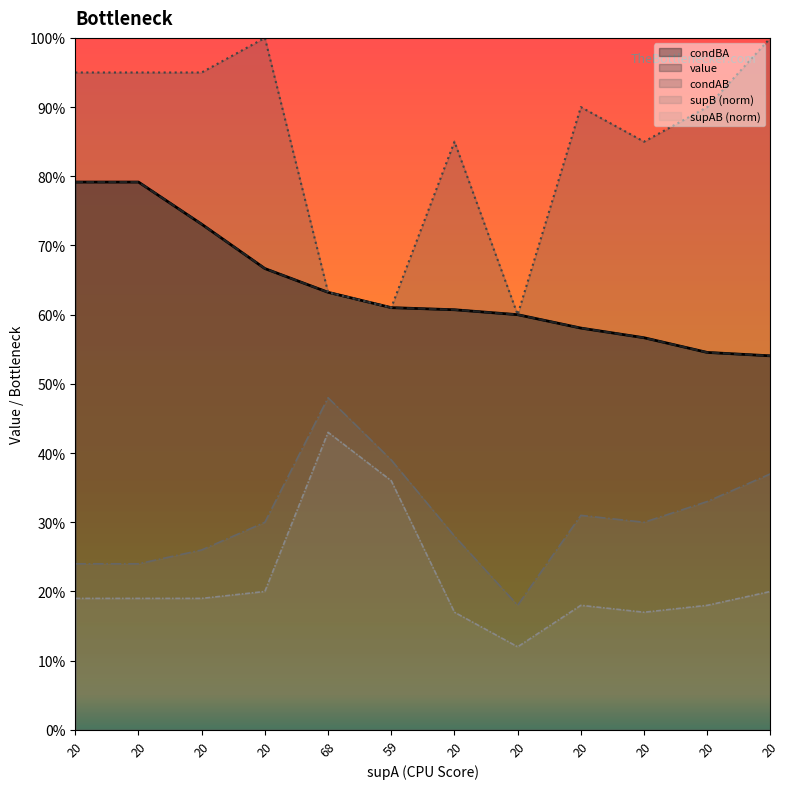

Reading right to left, transcribe all the data shown in this chart.

condBA: 20=0.5	20=0.5	20=0.6	20=0.6	20=0.6	20=0.6	59=0.6	68=0.6	20=0.7	20=0.7	20=0.8	20=0.8
value: 20=0.5	20=0.5	20=0.6	20=0.6	20=0.6	20=0.6	59=0.6	68=0.6	20=0.7	20=0.7	20=0.8	20=0.8
condAB: 20=1.0	20=0.9	20=0.8	20=0.9	20=0.6	20=0.8	59=0.6	68=0.6	20=1.0	20=0.9	20=0.9	20=0.9
supB: 20=0.4	20=0.3	20=0.3	20=0.3	20=0.2	20=0.3	59=0.4	68=0.5	20=0.3	20=0.3	20=0.2	20=0.2
supAB: 20=0.2	20=0.2	20=0.2	20=0.2	20=0.1	20=0.2	59=0.4	68=0.4	20=0.2	20=0.2	20=0.2	20=0.2